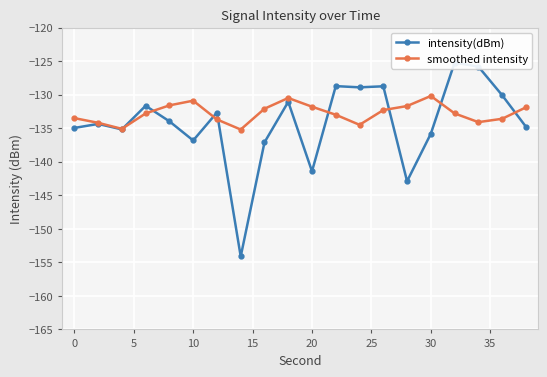

The value of intensity(dBm) at 30 is -260.1. True or false?

False